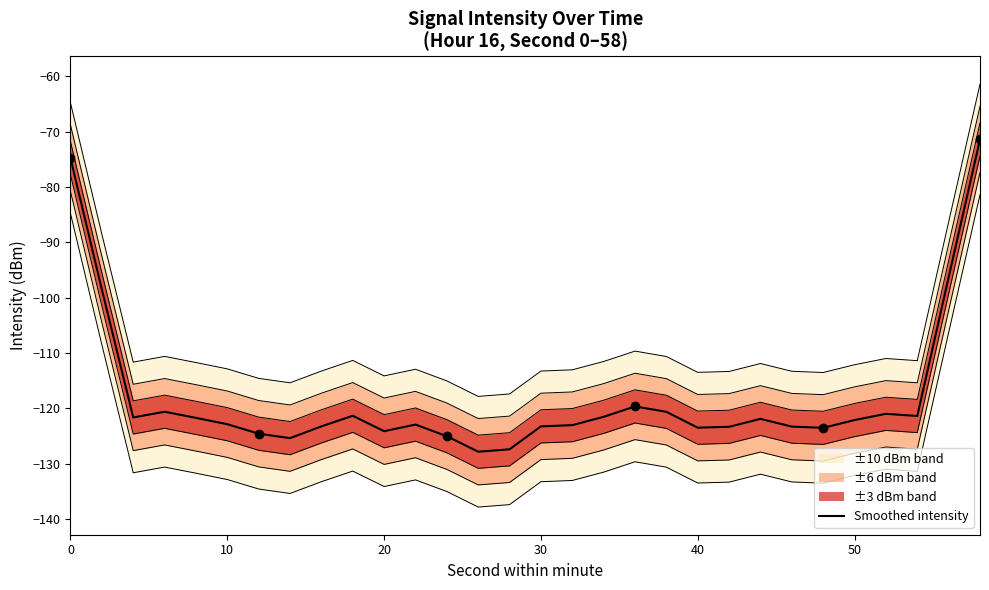

What is the difference between the second highest and second lowest values?

52.6